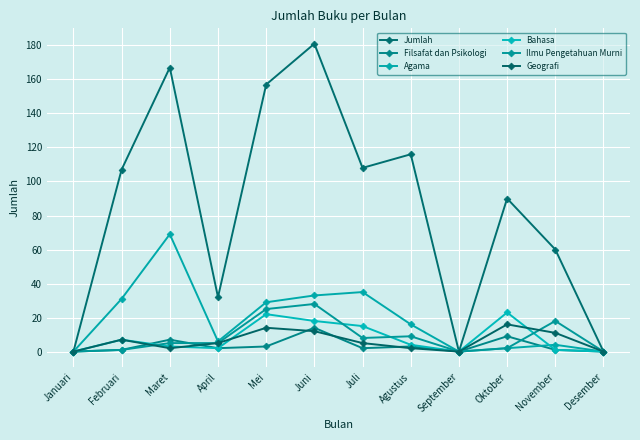

What is the label of the 5th point from the left?

Mei